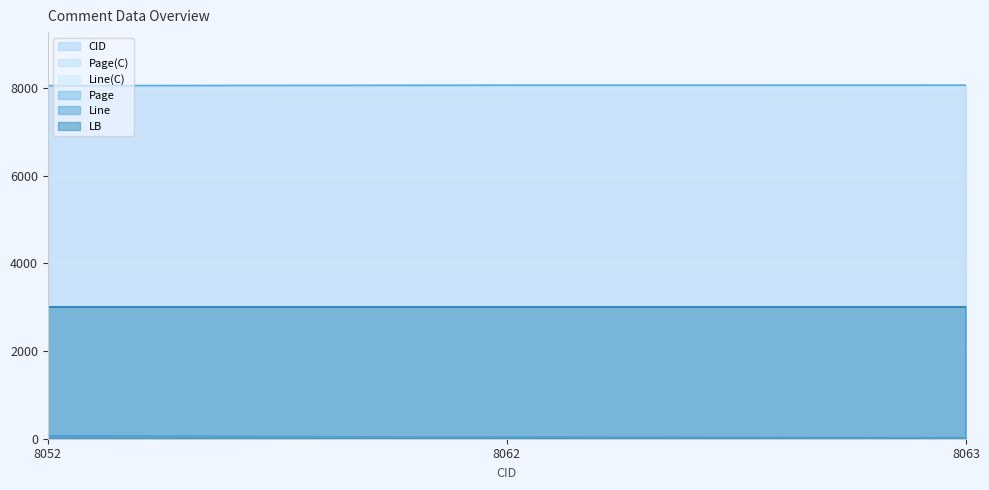

Is it true that CID equals 14073 at 8062?

False